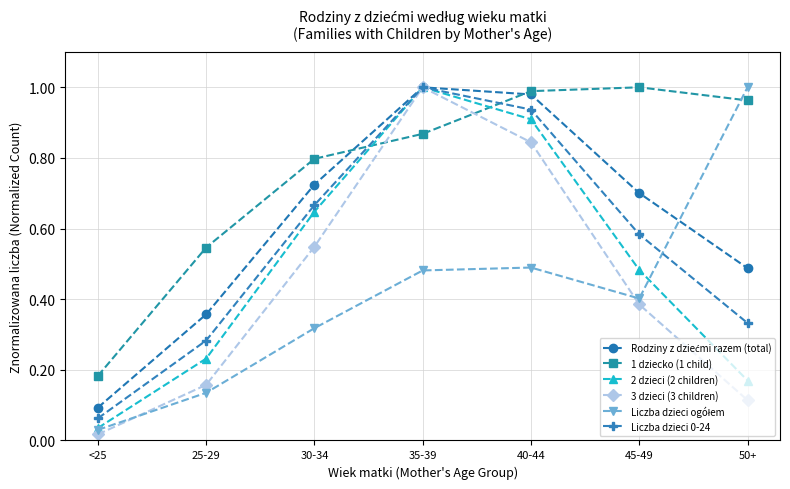

What is the label of the 4th point from the left?

35-39